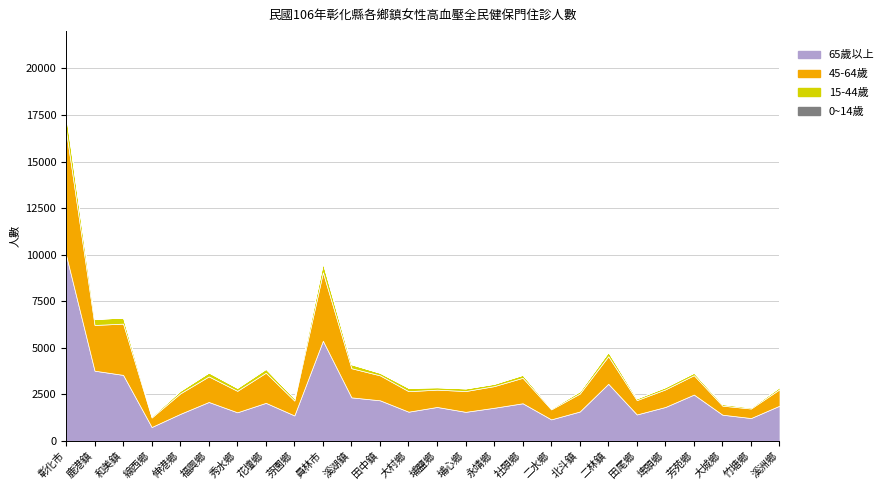

Reading left to right, transcribe all the data shown in this chart.

65歲以上: 彰化市=9994	鹿港鎮=3775	和美鎮=3549	線西鄉=752	伸港鄉=1457	福興鄉=2096	秀水鄉=1542	花壇鄉=2049	芬園鄉=1373	員林市=5382	溪湖鎮=2343	田中鎮=2185	大村鄉=1575	埔鹽鄉=1828	埔心鄉=1566	永靖鄉=1785	社頭鄉=2026	二水鄉=1162	北斗鎮=1584	二林鎮=3072	田尾鄉=1426	埤頭鄉=1828	芳苑鄉=2493	大城鄉=1413	竹塘鄉=1233	溪洲鄉=1897
45-64歲: 彰化市=6676	鹿港鎮=2453	和美鎮=2752	線西鄉=511	伸港鄉=1098	福興鄉=1372	秀水鄉=1151	花壇鄉=1617	芬園鄉=798	員林市=3674	溪湖鎮=1564	田中鎮=1339	大村鄉=1100	埔鹽鄉=929	埔心鄉=1116	永靖鄉=1161	社頭鄉=1367	二水鄉=536	北斗鎮=962	二林鎮=1479	田尾鄉=770	埤頭鄉=943	芳苑鄉=1039	大城鄉=485	竹塘鄉=512	溪洲鄉=881
15-44歲: 彰化市=852	鹿港鎮=319	和美鎮=323	線西鄉=66	伸港鄉=140	福興鄉=210	秀水鄉=159	花壇鄉=204	芬園鄉=120	員林市=490	溪湖鎮=210	田中鎮=136	大村鄉=178	埔鹽鄉=126	埔心鄉=139	永靖鄉=122	社頭鄉=158	二水鄉=53	北斗鎮=122	二林鎮=227	田尾鄉=93	埤頭鄉=121	芳苑鄉=133	大城鄉=84	竹塘鄉=60	溪洲鄉=117
0~14歲: 彰化市=3	鹿港鎮=1	和美鎮=1	線西鄉=0	伸港鄉=1	福興鄉=0	秀水鄉=1	花壇鄉=2	芬園鄉=2	員林市=1	溪湖鎮=1	田中鎮=2	大村鄉=0	埔鹽鄉=2	埔心鄉=0	永靖鄉=4	社頭鄉=1	二水鄉=0	北斗鎮=1	二林鎮=2	田尾鄉=0	埤頭鄉=0	芳苑鄉=1	大城鄉=0	竹塘鄉=0	溪洲鄉=0